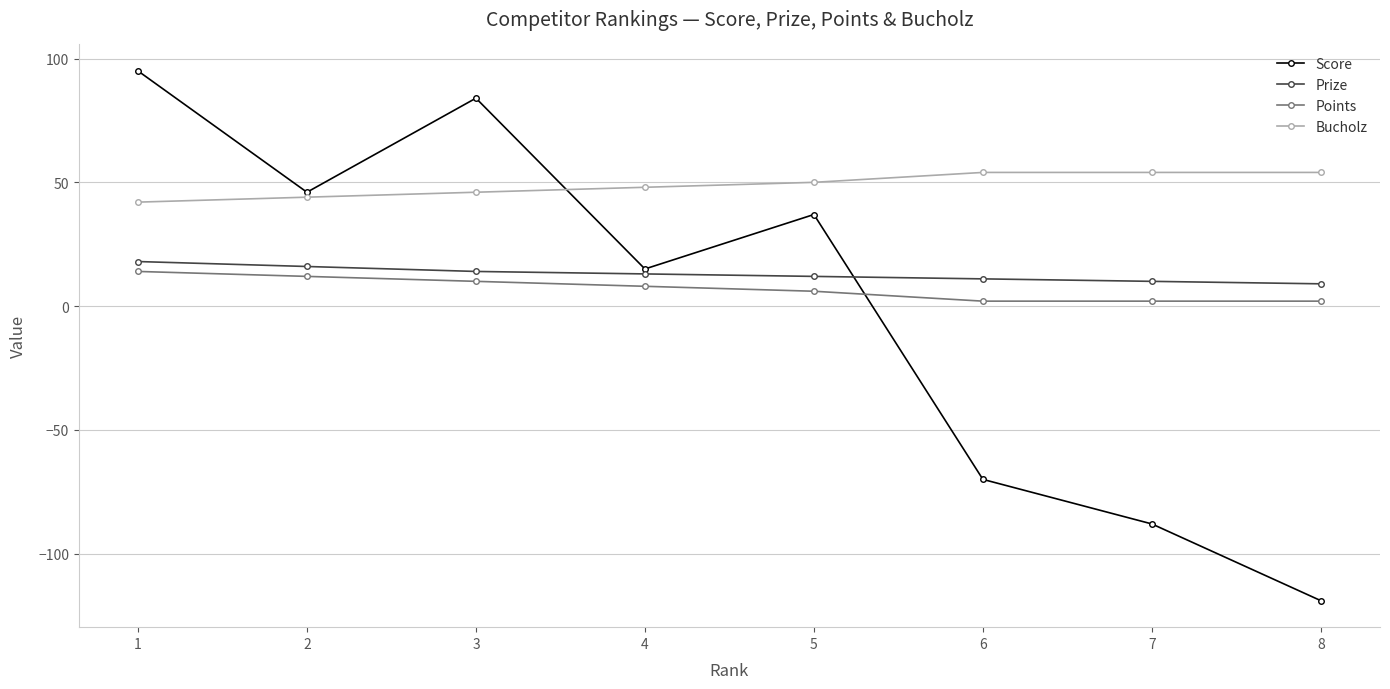

At which category does Score reach its first local peak?

3